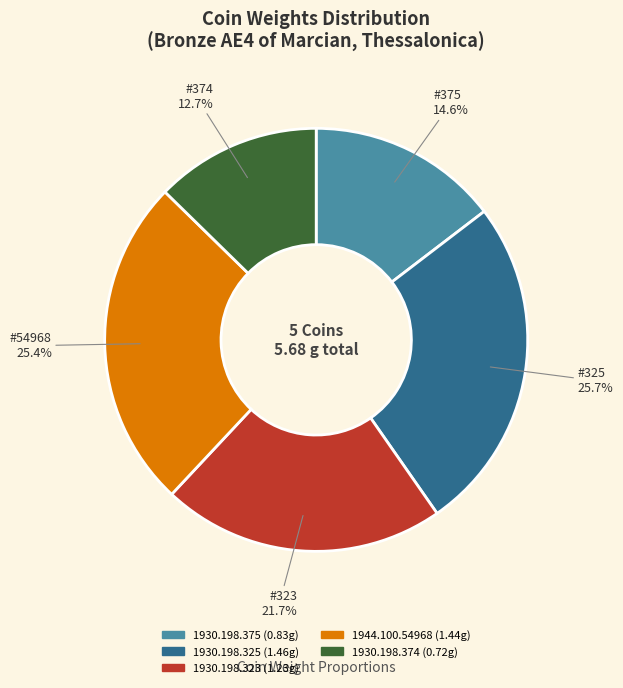

What percentage is the 1930.198.325 slice, to the nearest percent?

26%